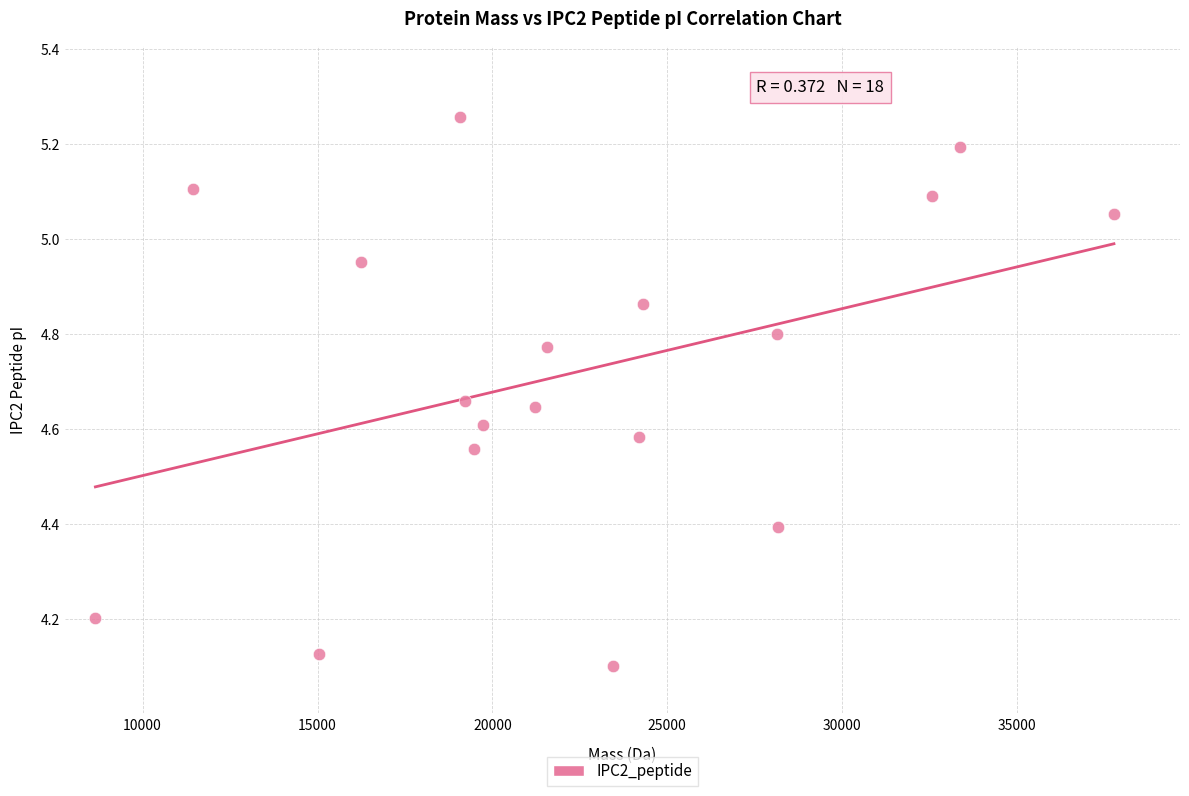

What is the range of X values (max minus min)?

29119.8